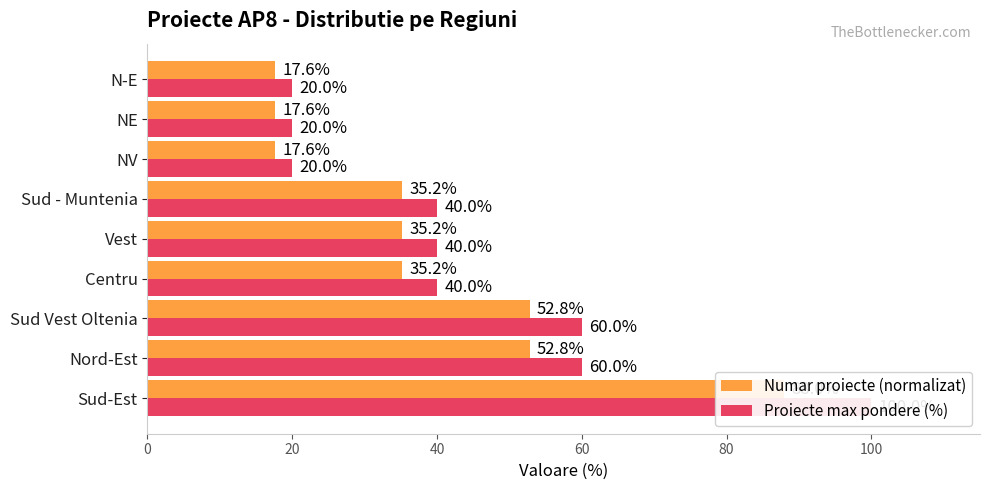

Reading left to right, transcribe all the data shown in this chart.

Numar proiecte (normalizat): 88.0	52.8	52.8	35.2	35.2	35.2	17.6	17.6	17.6
Proiecte max pondere (%): 100.0	60.0	60.0	40.0	40.0	40.0	20.0	20.0	20.0